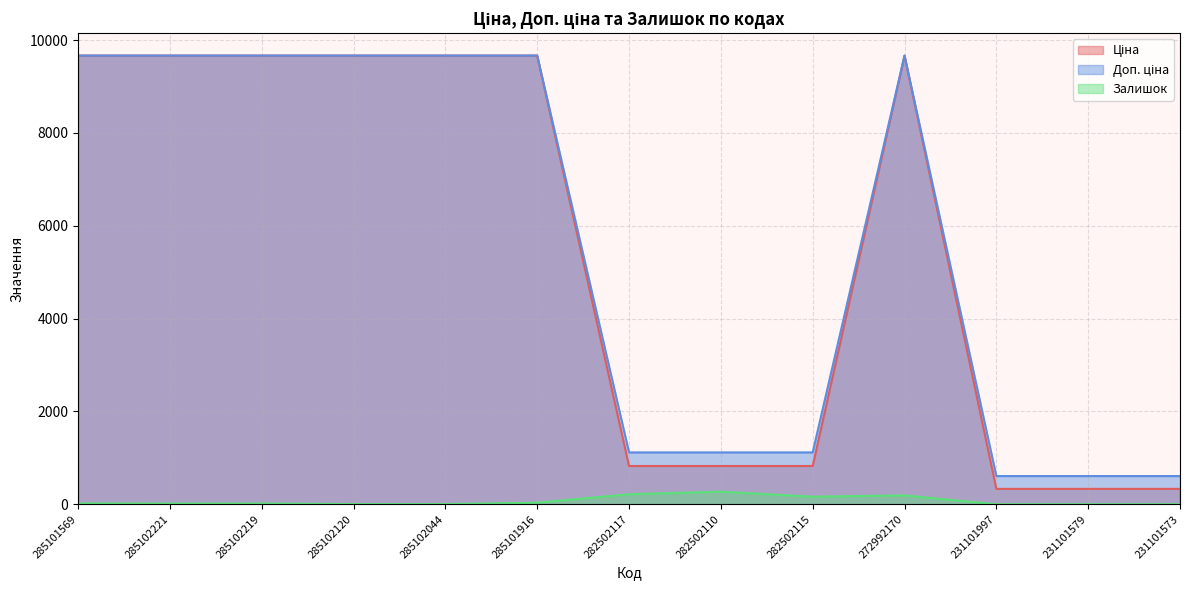

True or false: Доп. ціна has more than 1 interior local peaks.

False